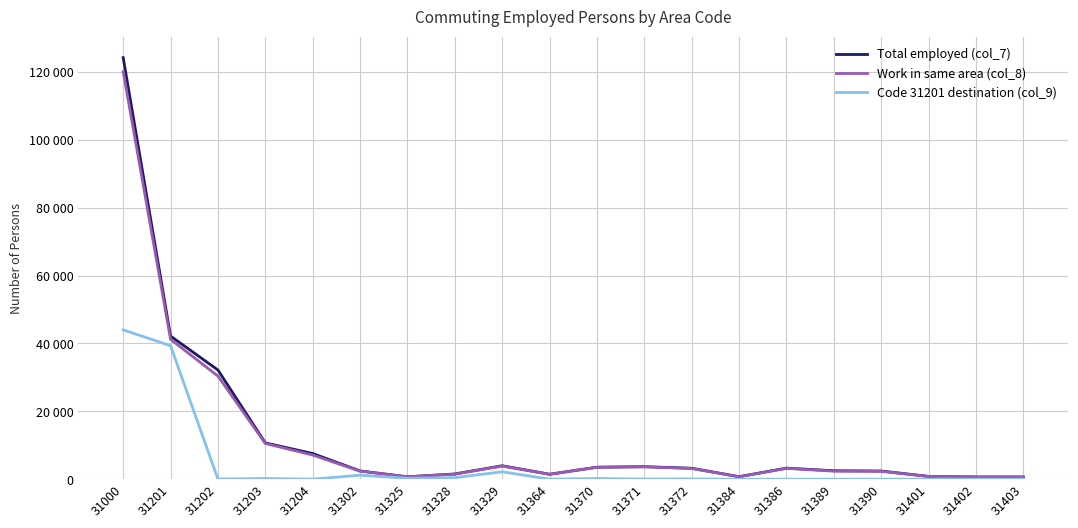

Which label corresponds to the smallest value in the chart?

31384